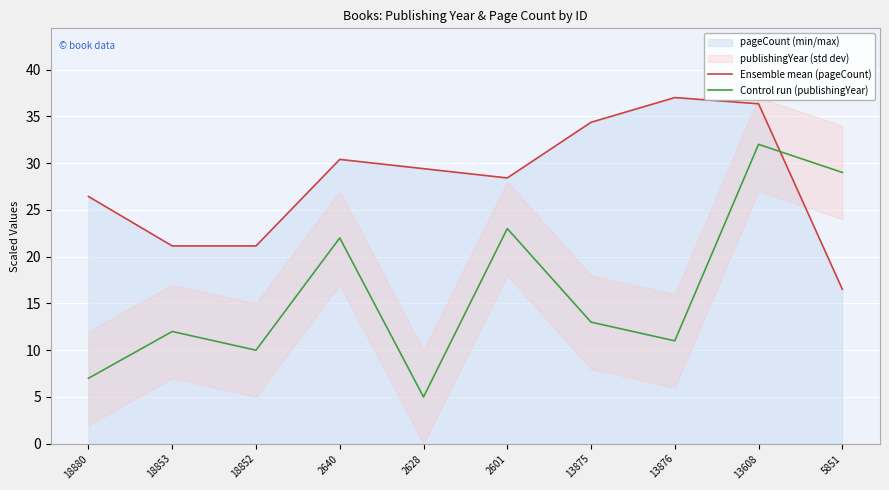

True or false: Control run (publishingYear) and Ensemble mean (pageCount) intersect in this chart.

True